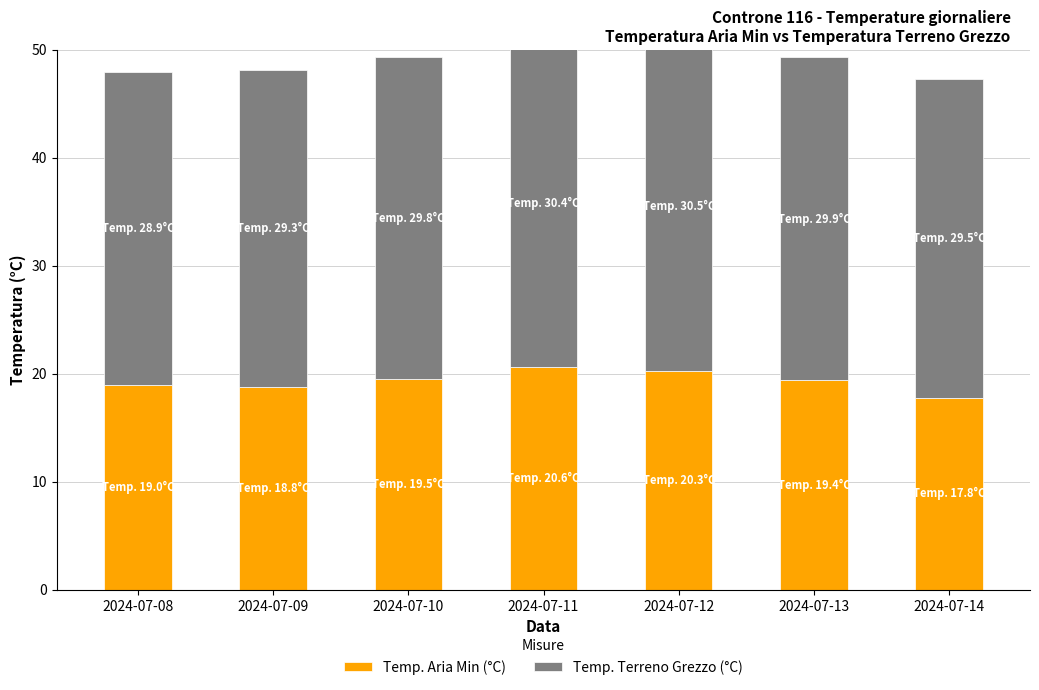

Rank the categories by Temp. Aria Min (°C) value from lowest to highest.

2024-07-14, 2024-07-09, 2024-07-08, 2024-07-13, 2024-07-10, 2024-07-12, 2024-07-11